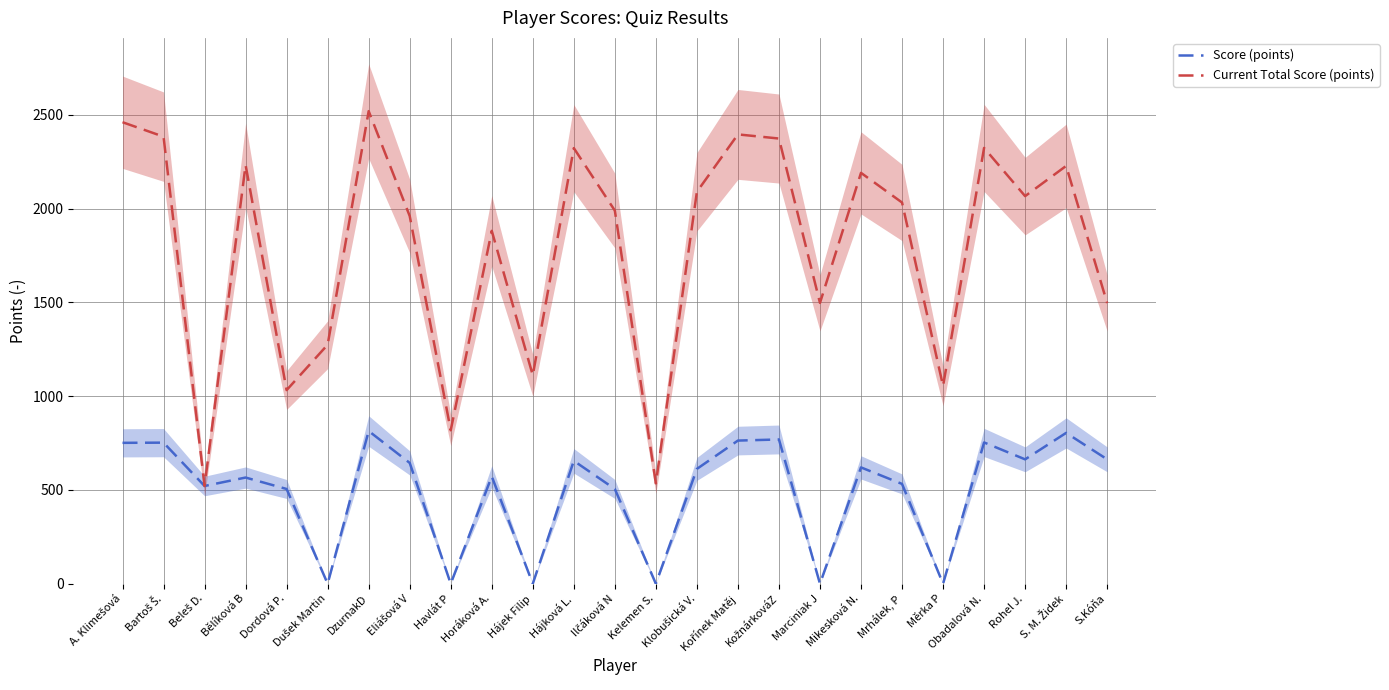

Count the number of categories in the chart.

25